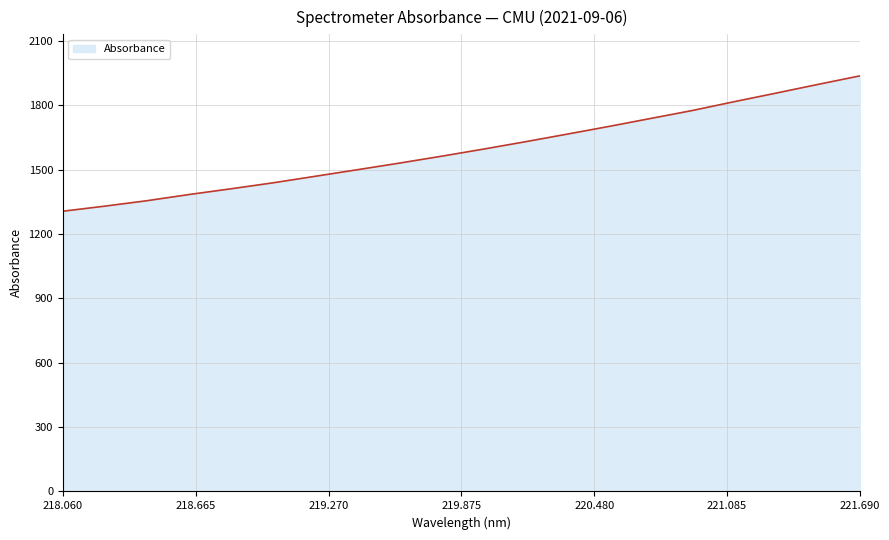

What is the minimum value shown in the chart?

1306.8